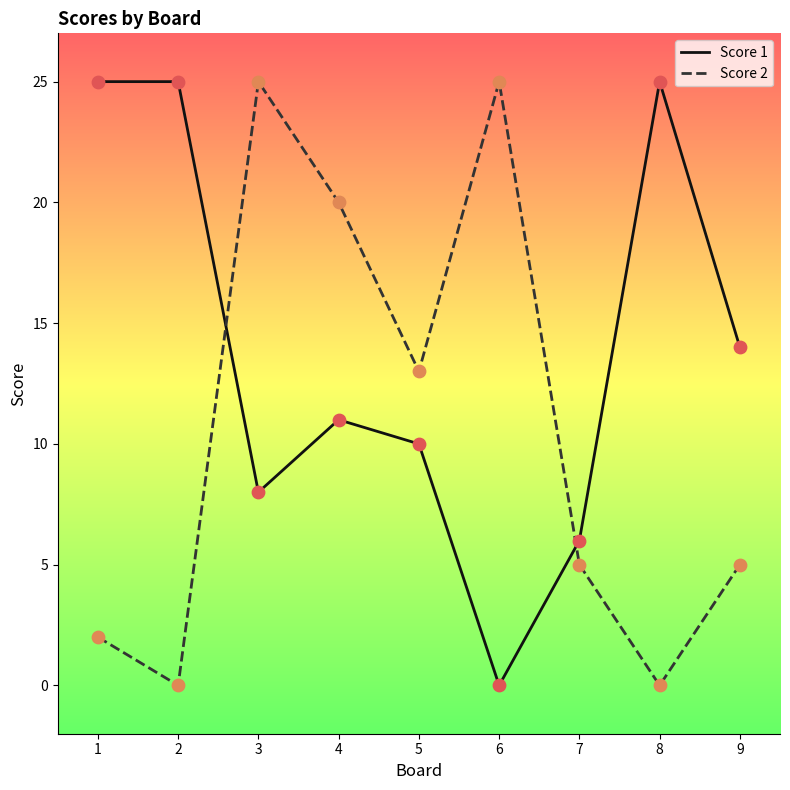

Which series changed the most between 4 and 7?

Score 2